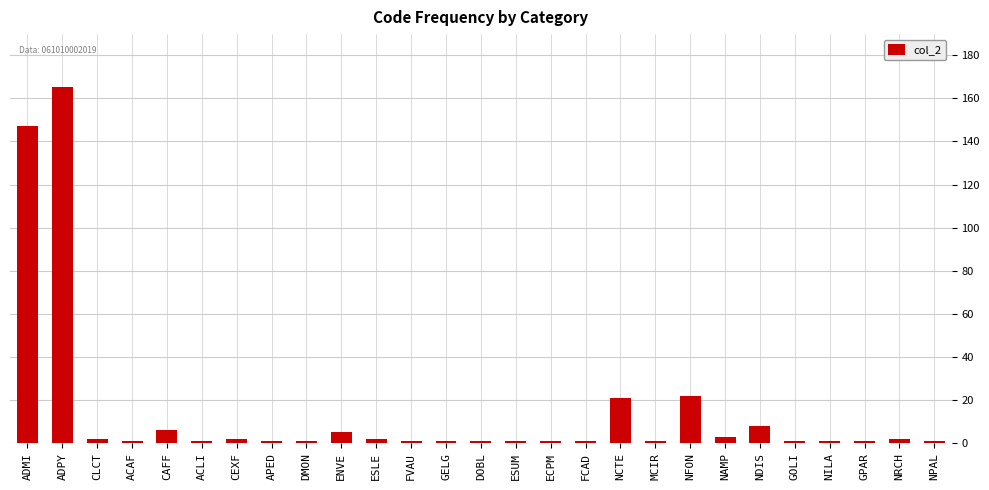

What position from the left is GPAR?

25